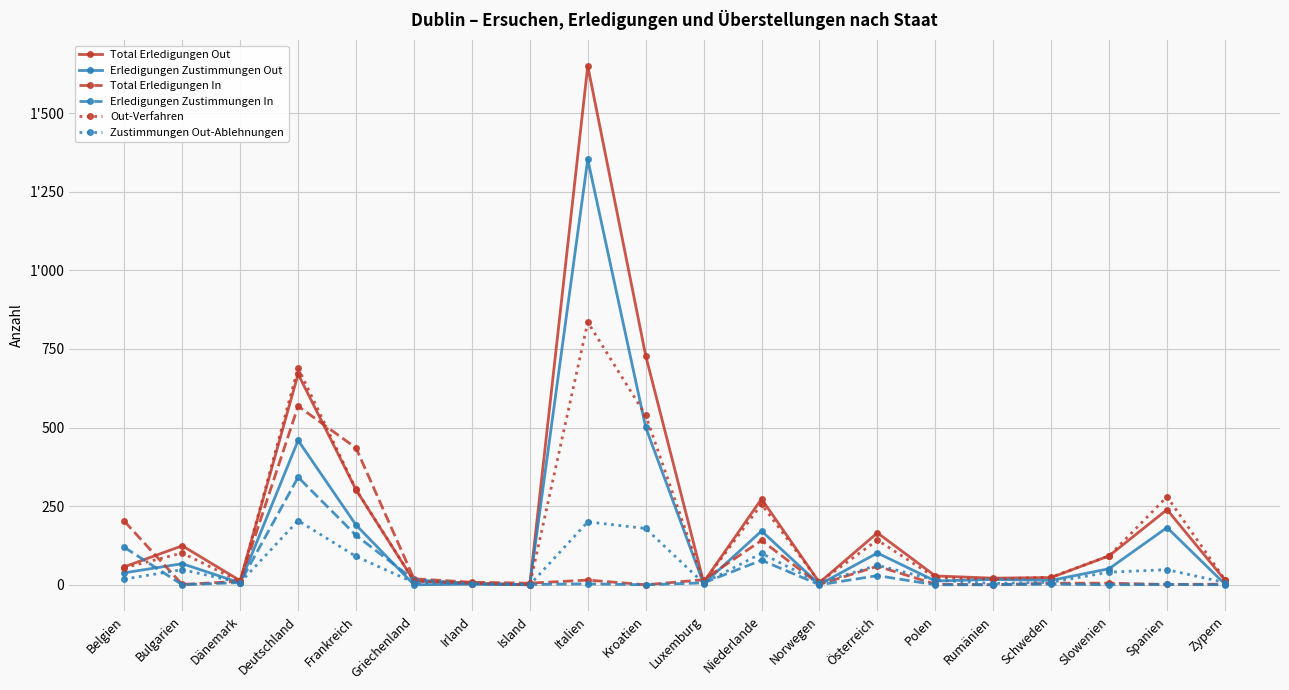

Is this an area chart (filled region under the line)?

No